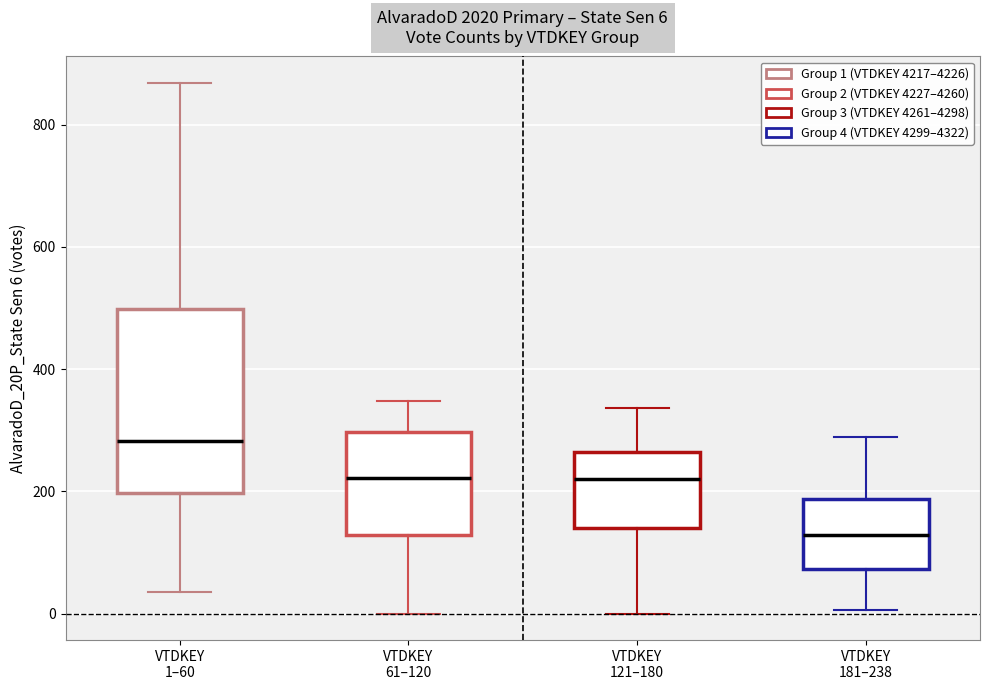

Which box has the highest median line?

VTDKEY 1–60